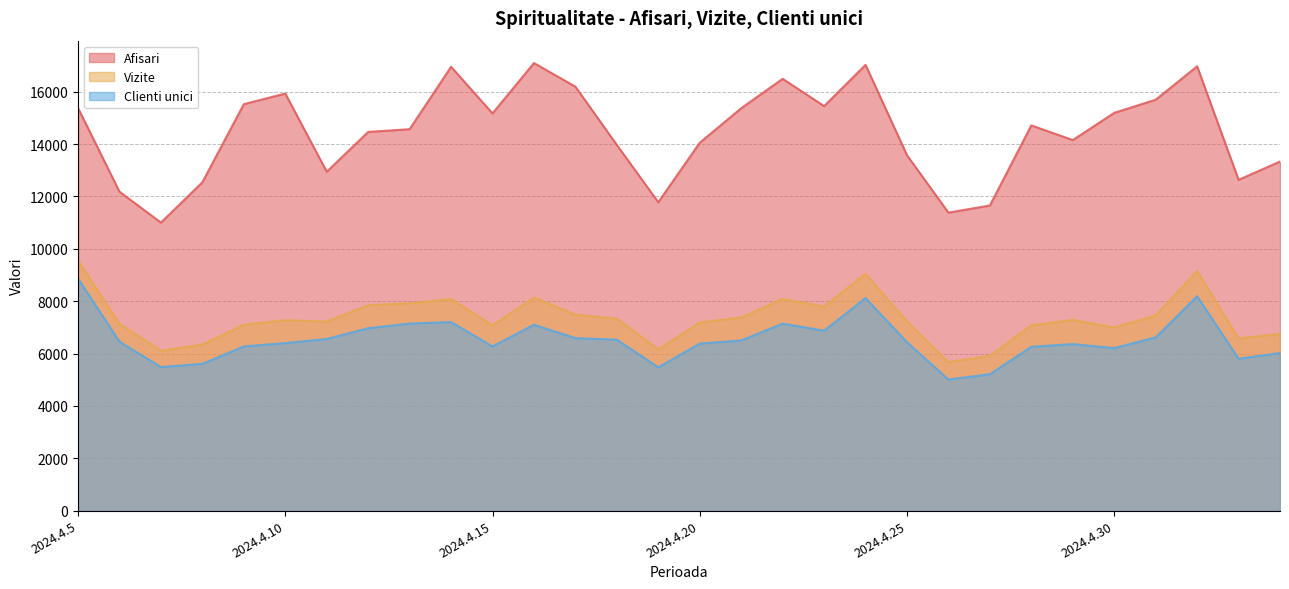

Rank the series at 2024.4.18 from lowest to highest value.

Clienti unici, Vizite, Afisari